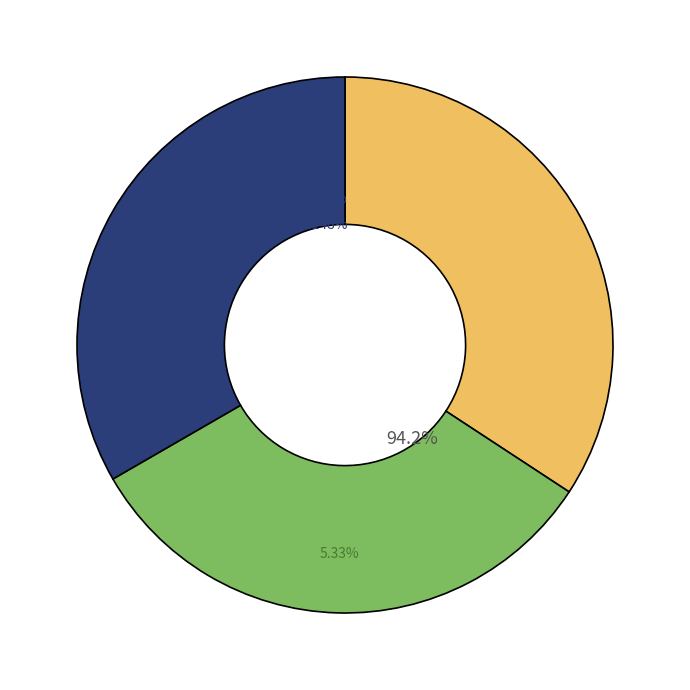

Count the number of slices in the pie.

3